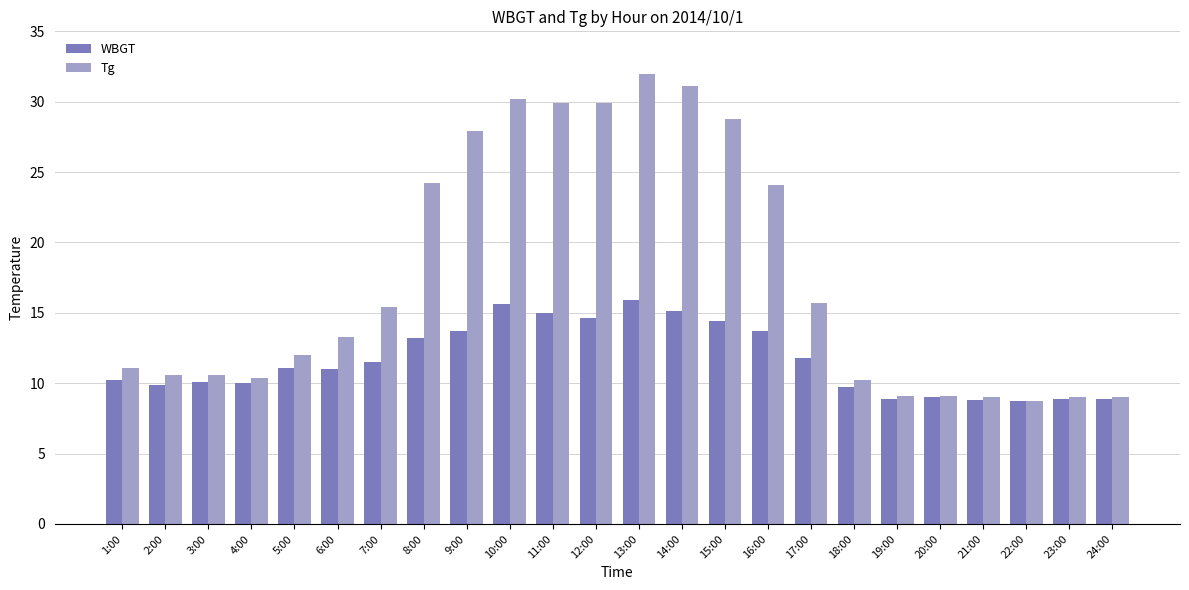

What is the sum of the WBGT values at 10:00 and 9:00?

29.3